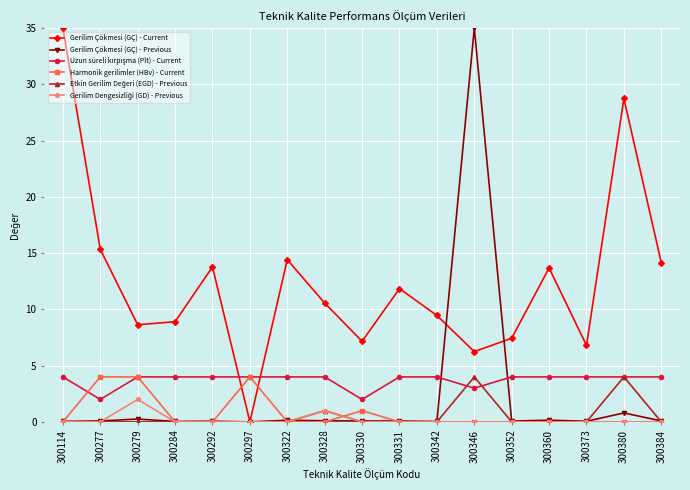

What is the highest value of the Harmonik gerilimler (HBv) - Current series?

4.0